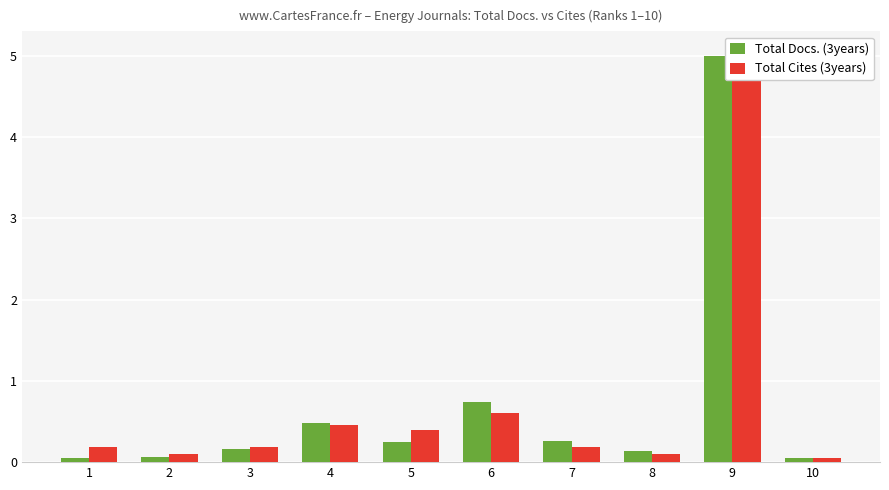

Between 7 and 6, which is larger?

6